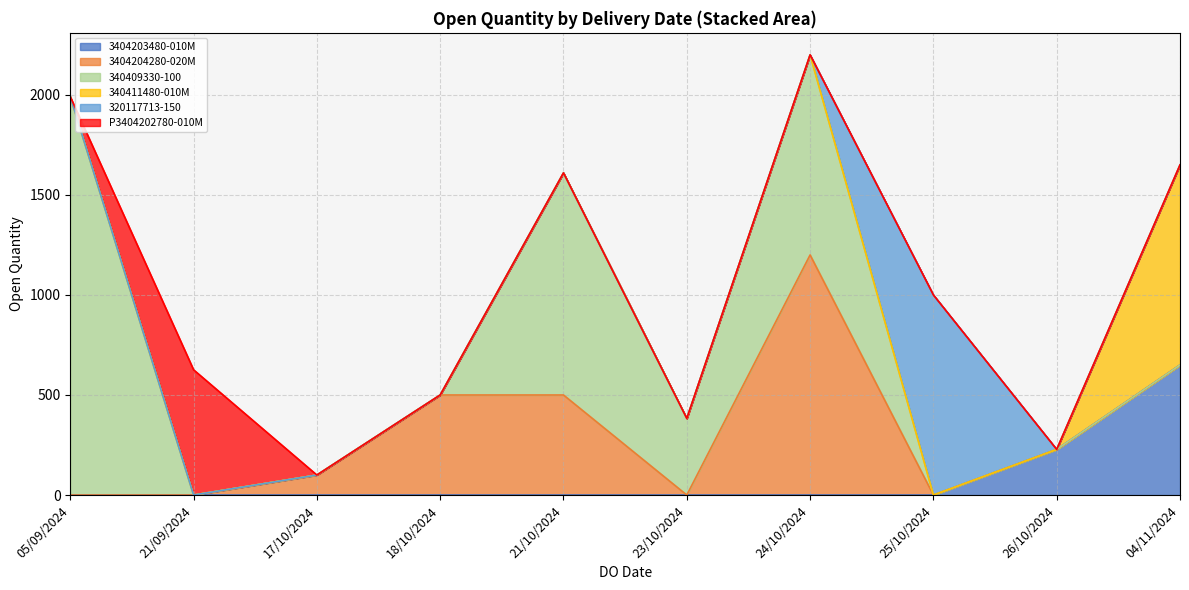

Which category has the highest value in the 3404203480-010M series?

04/11/2024